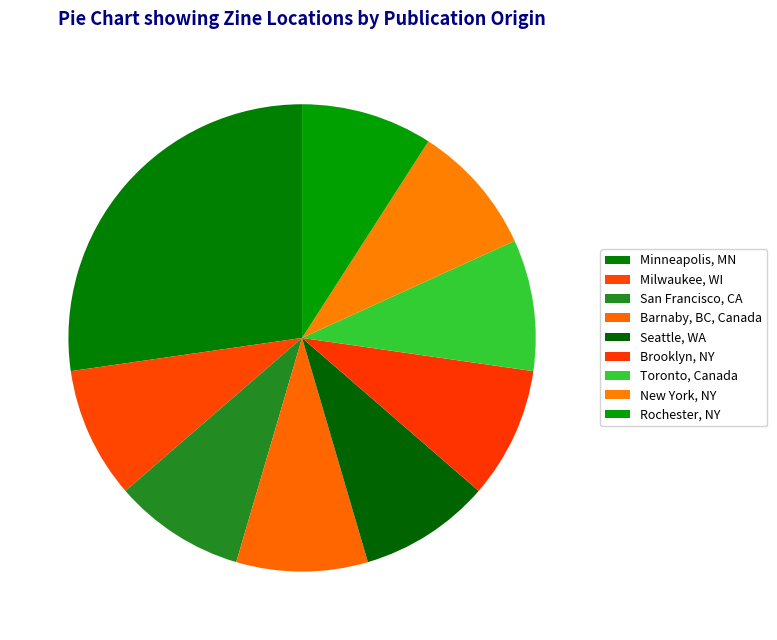

Is there a majority slice in this chart?

No